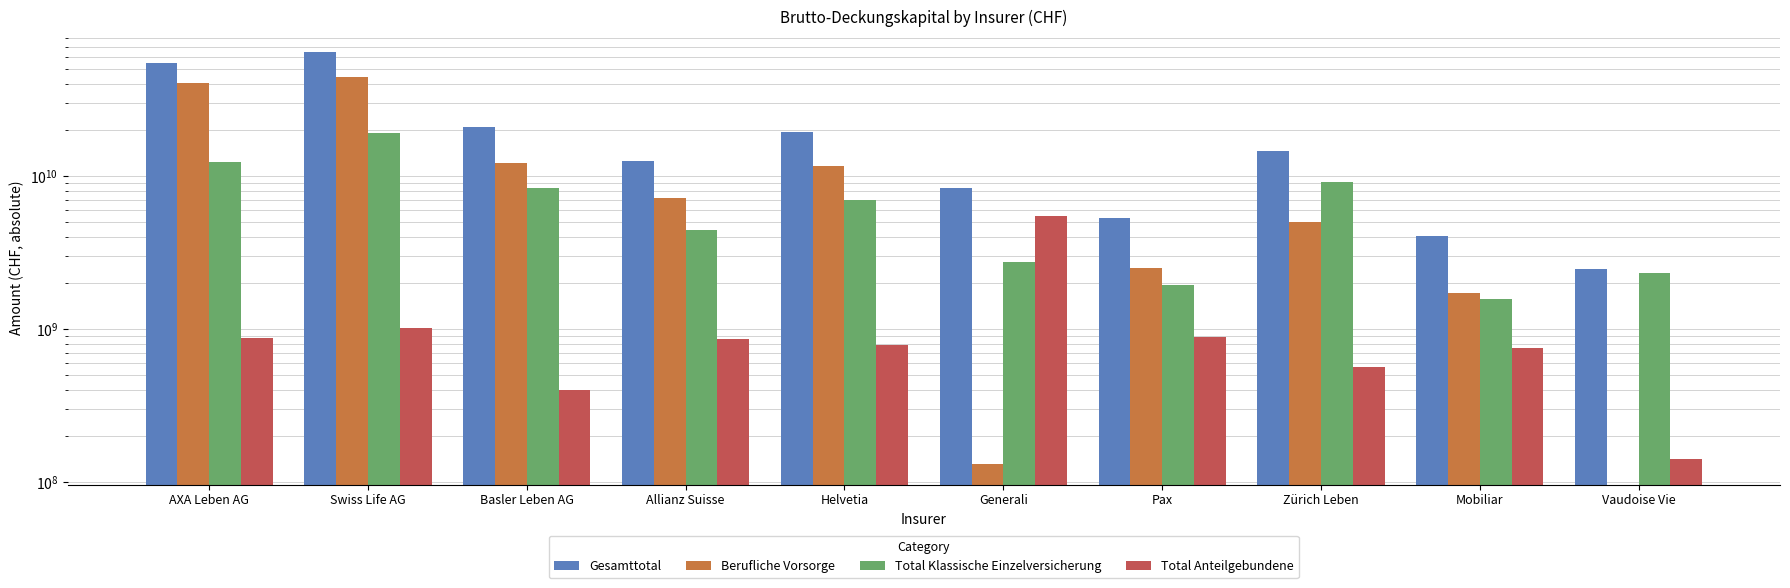

Reading right to left, list all the values displayed in this chart.

Gesamttotal: 2464627912	4034681989	14681409312	5354935239	8376093800	19375092294	12509052695	20852313494	64657237776	54521141815
Berufliche Vorsorge: 0	1714349083	4986855512	2517938700	130890639	11599887385	7240335990	12098908028	44426617129	40403704810
Total Klassische Einzelversicherung: 2323199348	1574278232	9106336564	1944385379	2724016899	6989525557	4408303697	8353609110	19193242192	12270963163
Total Anteilgebundene: 141428564	746054674	560079329	892611160	5482194036	785290518	860413008	399796356	1021344746	866359325